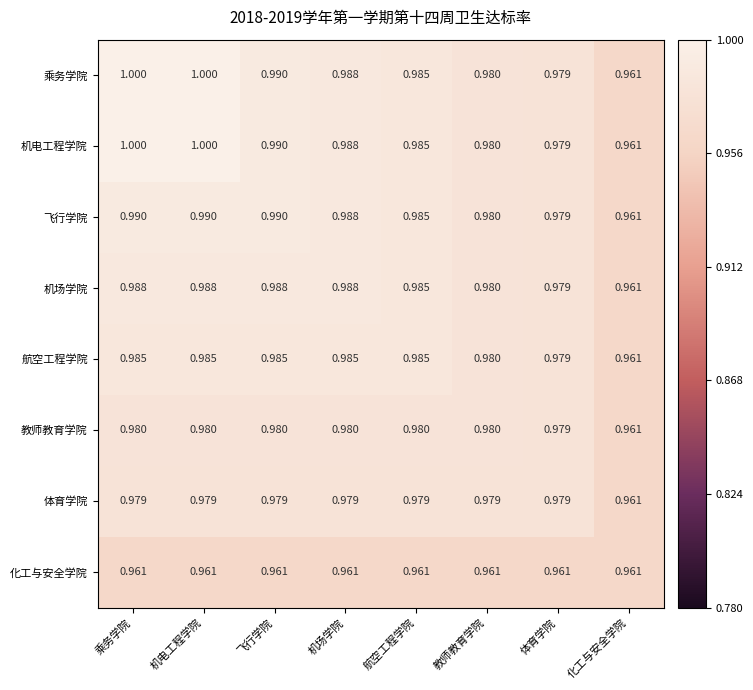

At which label is 体育学院 closest to 0?

化工与安全学院